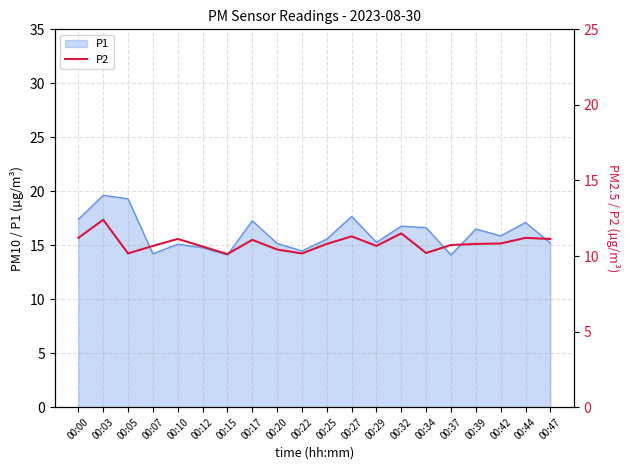

What is the smallest value displayed?

10.1